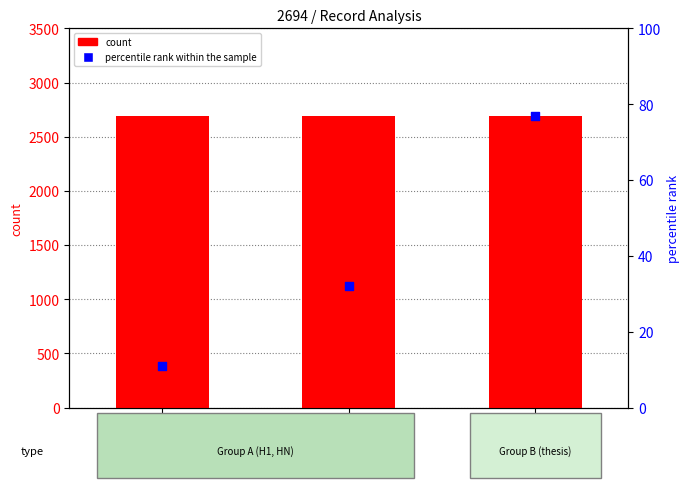

Which series has the largest Y range (max minus min)?

percentile rank within the sample